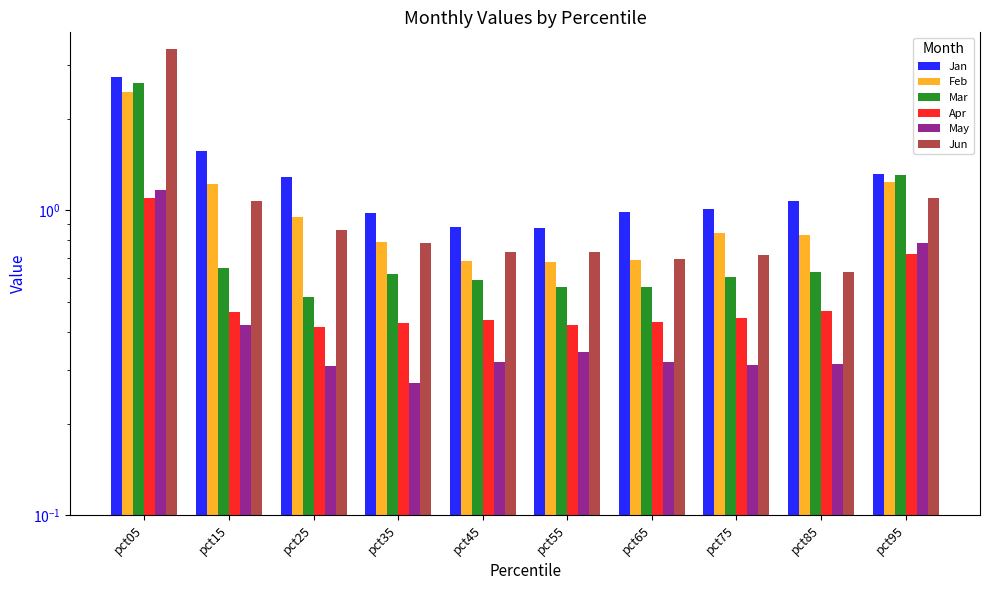

How many bars are there in each group?

6